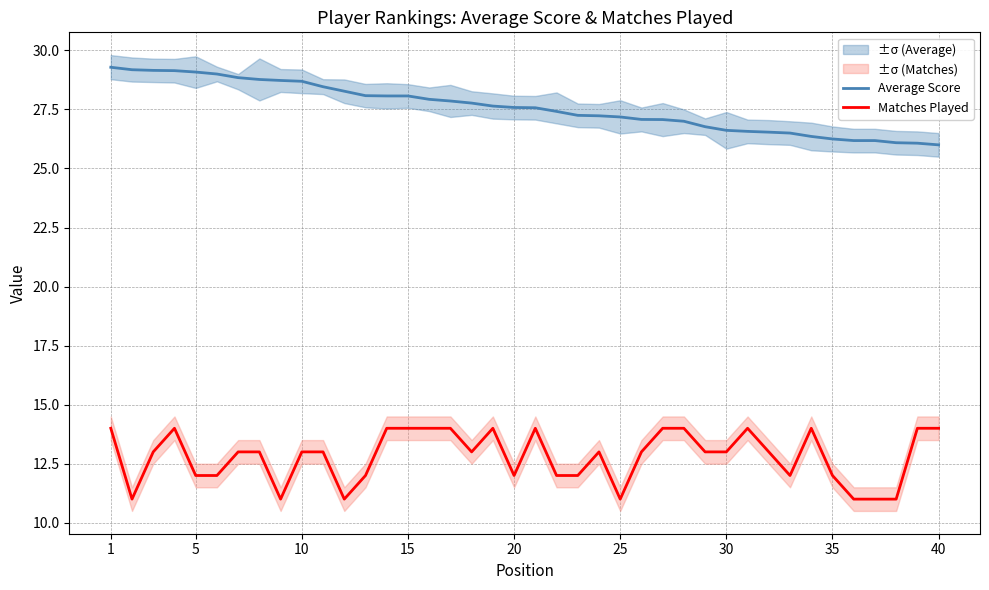

How many series are shown in this chart?

2